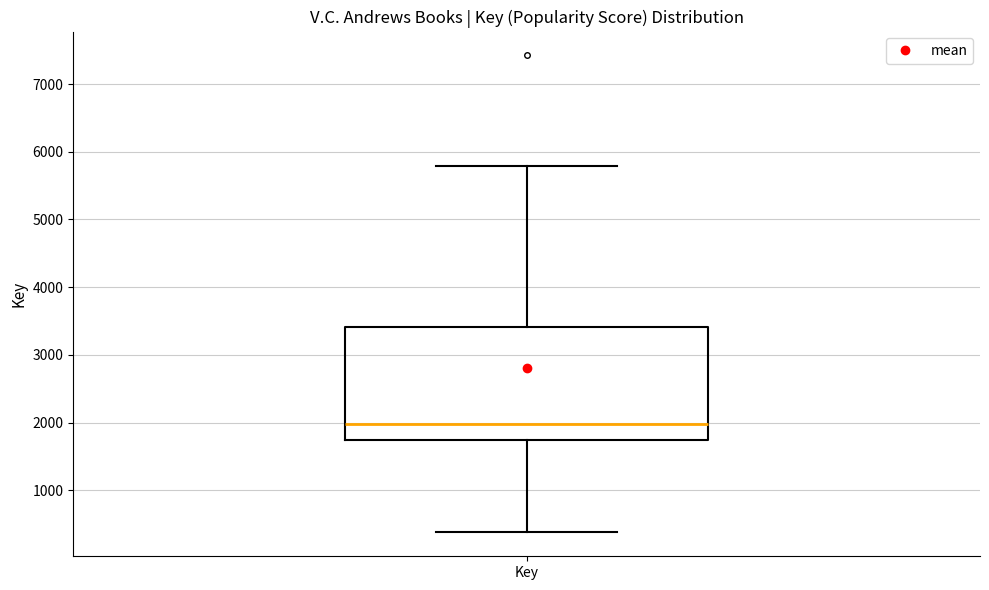

Transcribe this box plot: give where the median line is, the range the box spans, and where the two whiskers end, as read against the y-axis. The values are not printed on the chart, so give them approximately, as read against the axis.

median 2000, box 1700 to 3400, whiskers 400 to 5800